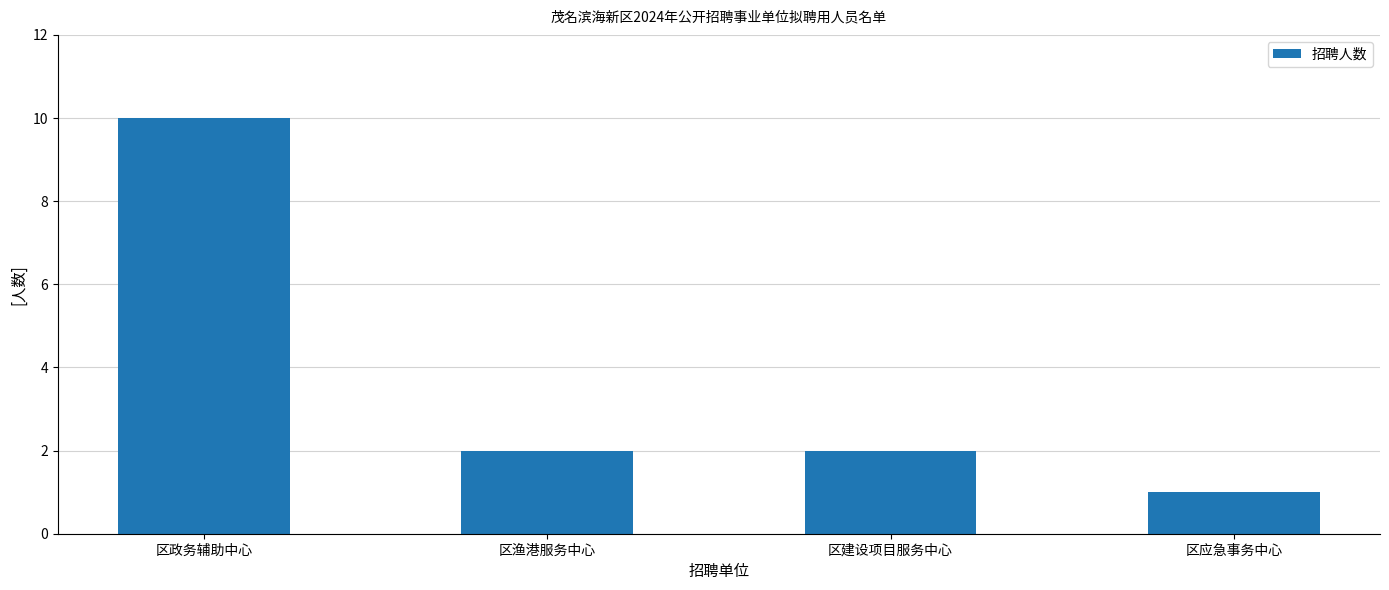

Which category has the lowest value across all series?

区应急事务中心